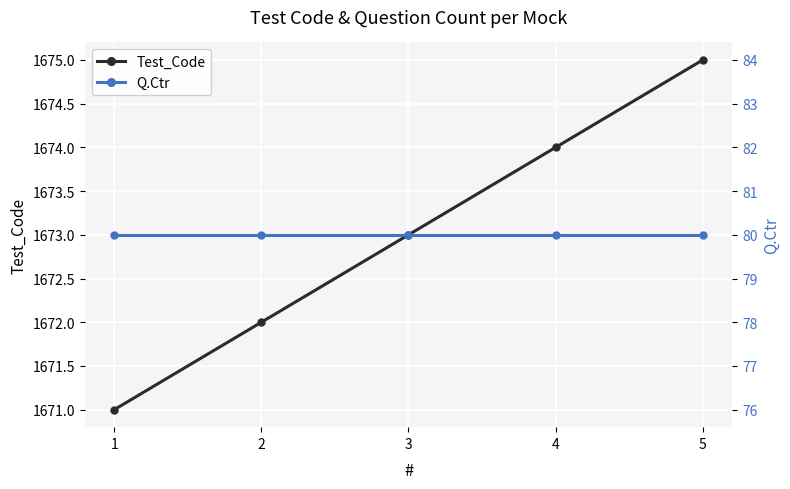

Rank the series by their maximum value, from lowest to highest.

Q.Ctr, Test_Code